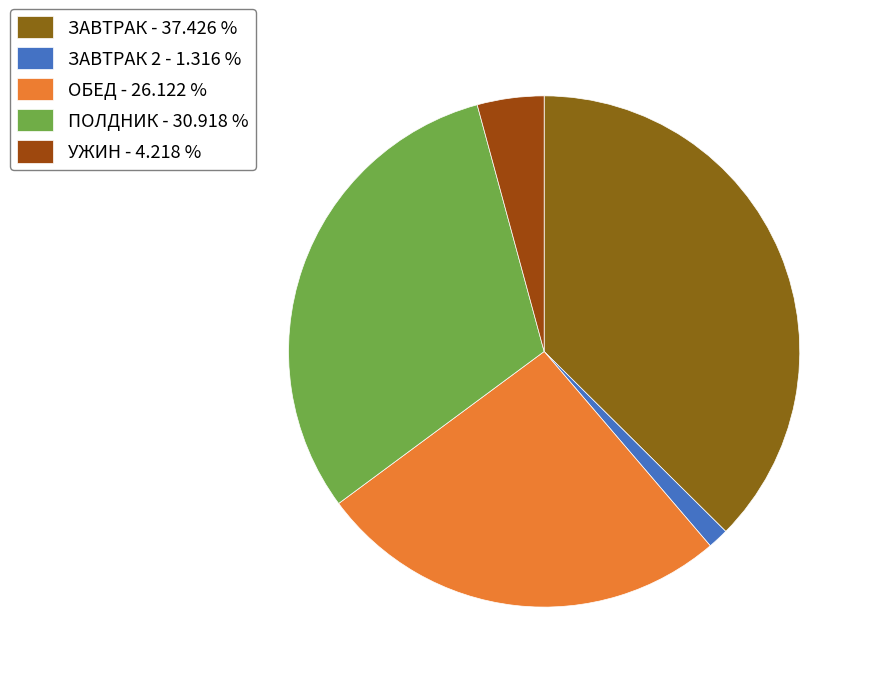

How many slices are in this pie chart?

5